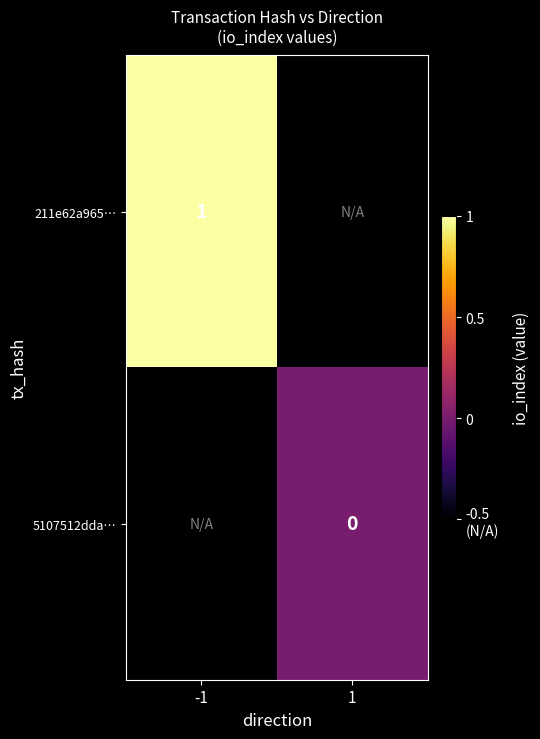

True or false: 211e62a965… has a value of 1.7 at -1.

False